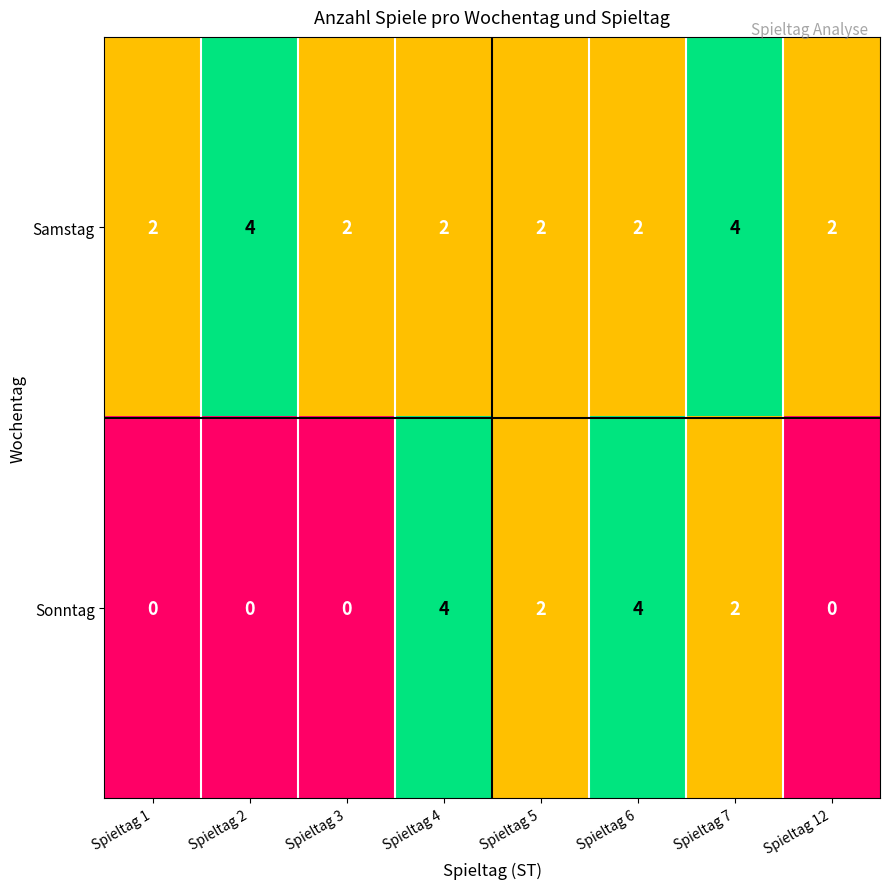

Reading left to right, extract all data points from this chart.

Samstag: 2	4	2	2	2	2	4	2
Sonntag: 0	0	0	4	2	4	2	0